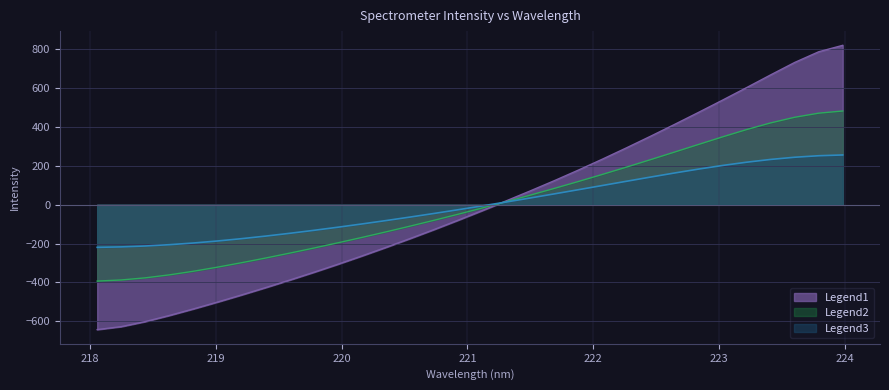

How many data points are less than -30?

17